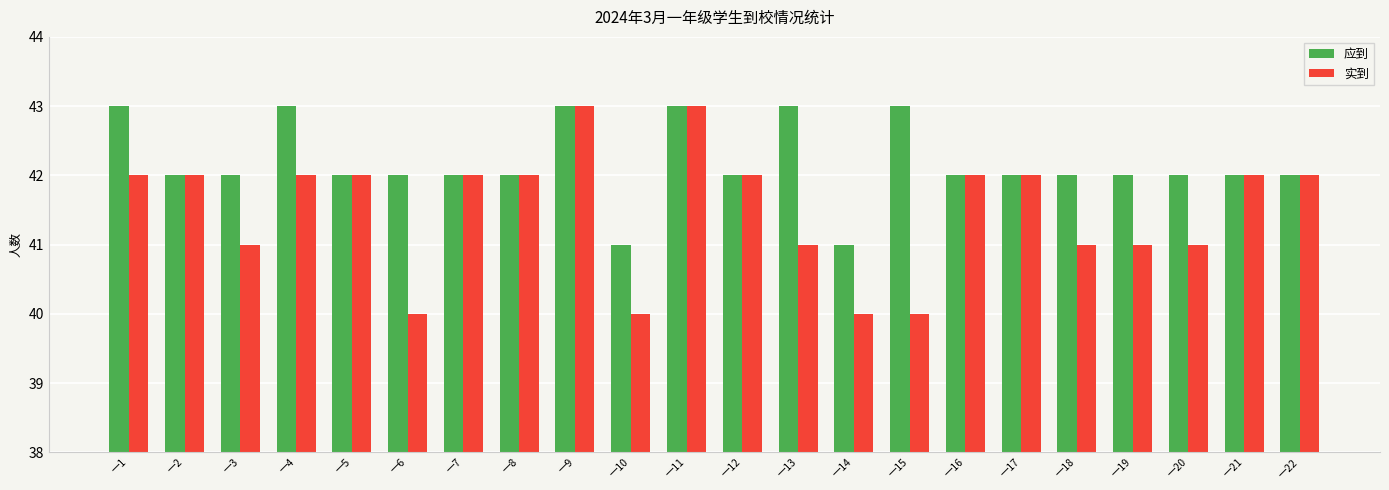

Which series has the largest range (max minus min)?

实到